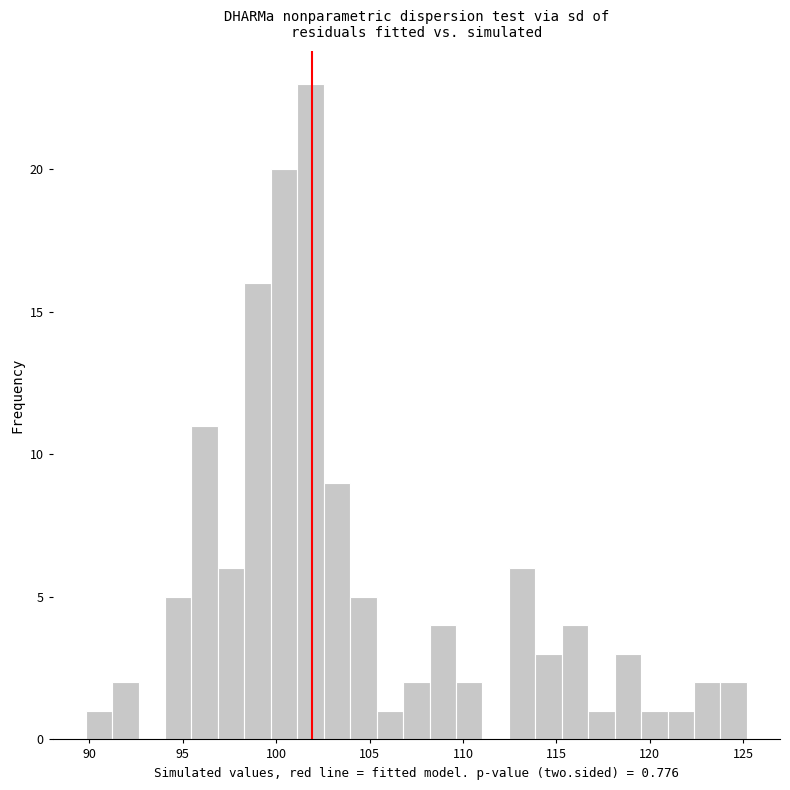

Read against the x-axis, roughly where is the centre of the tallest bar?

102.0